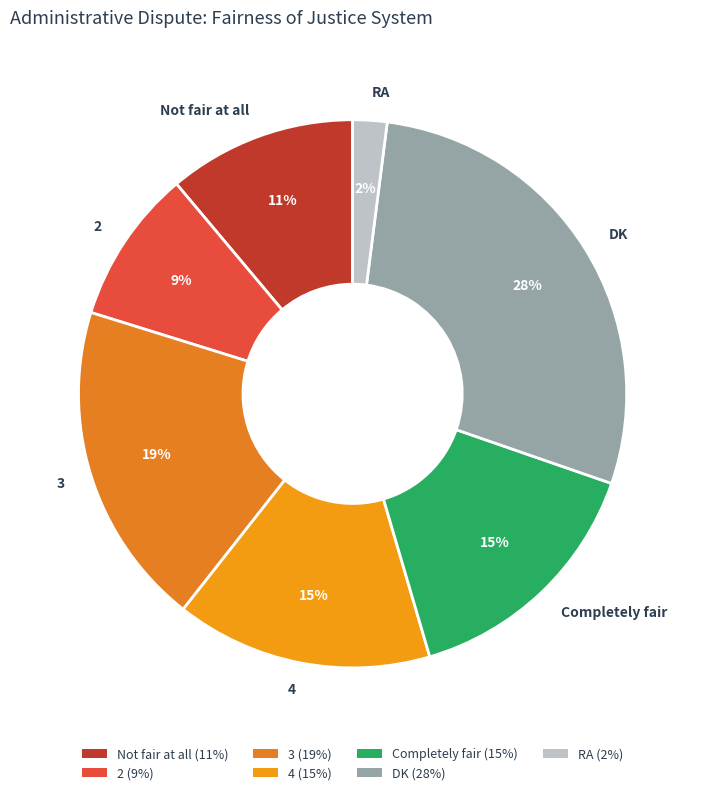

To the nearest percent, what percentage of the pie is 2?

9%